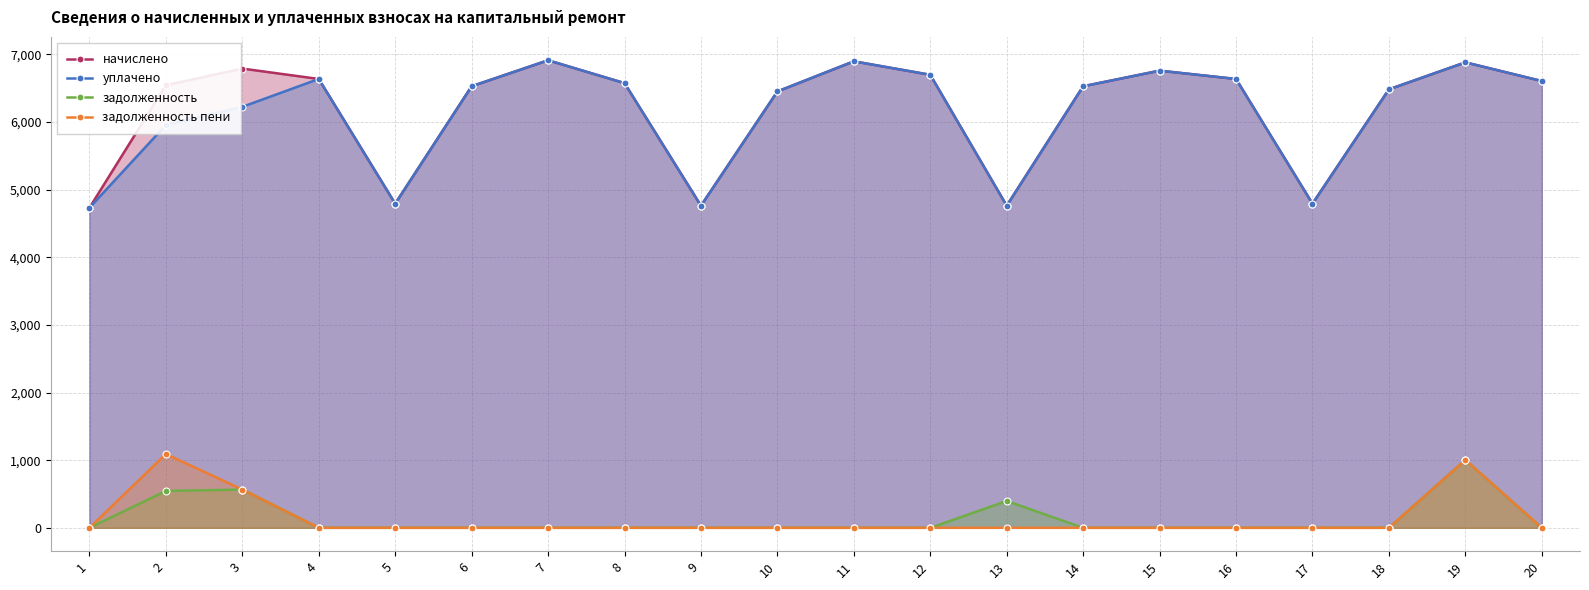

What is the approximate value of уплачено at 11?

6896.6